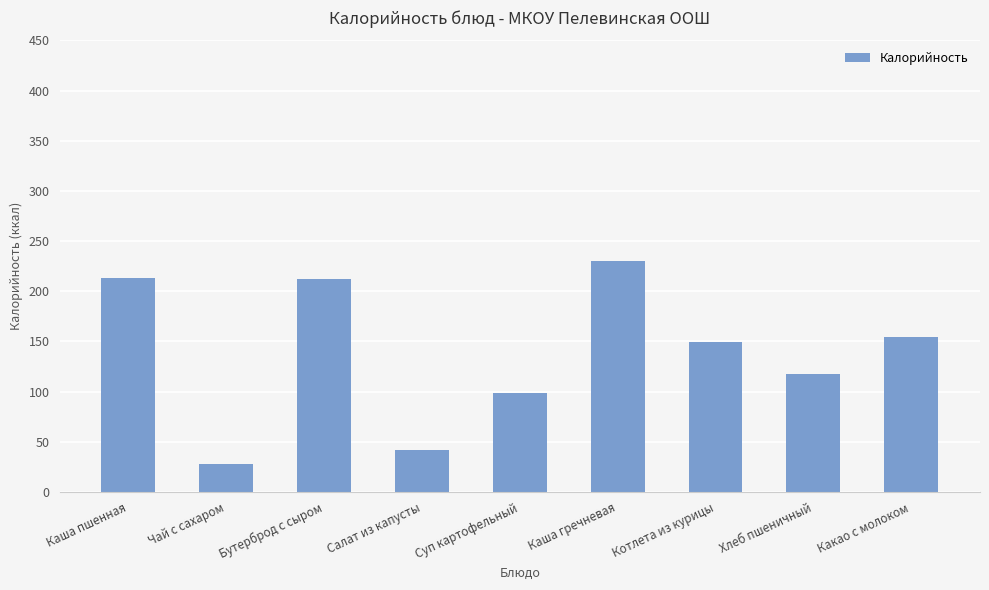

What is the average value?

138